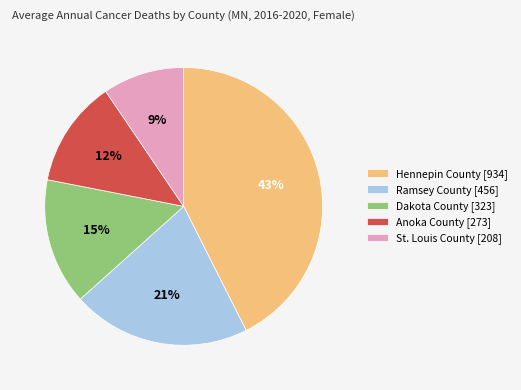

What percentage is the Dakota County [323] slice, to the nearest percent?

15%